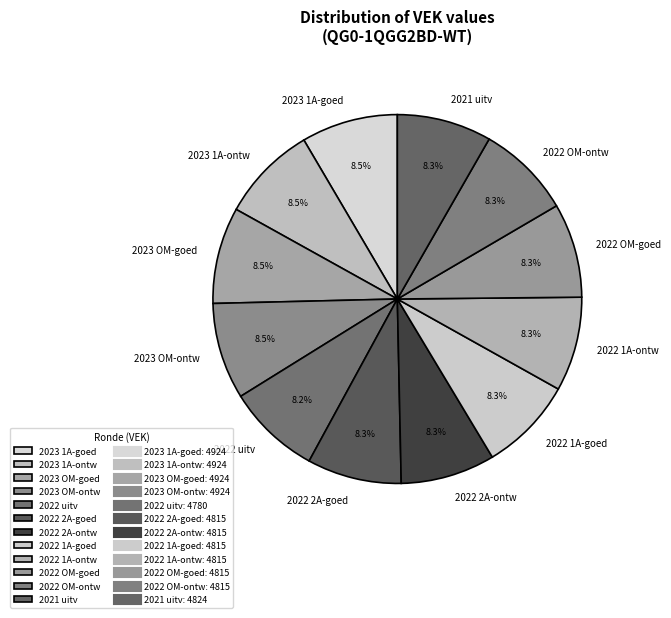

What percentage is NOT represented by 2022 2A-goed?

91.7%